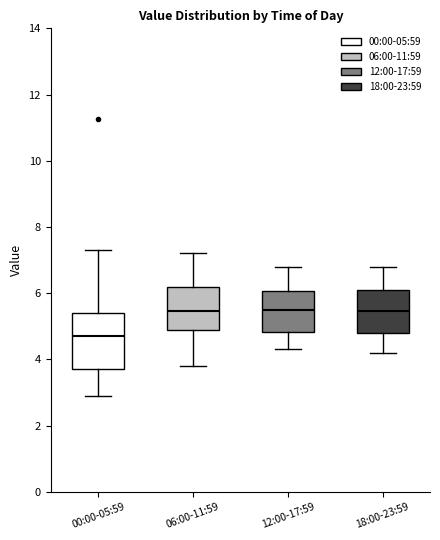

Which box is the tallest, from its lower edge to its upper edge?

00:00-05:59